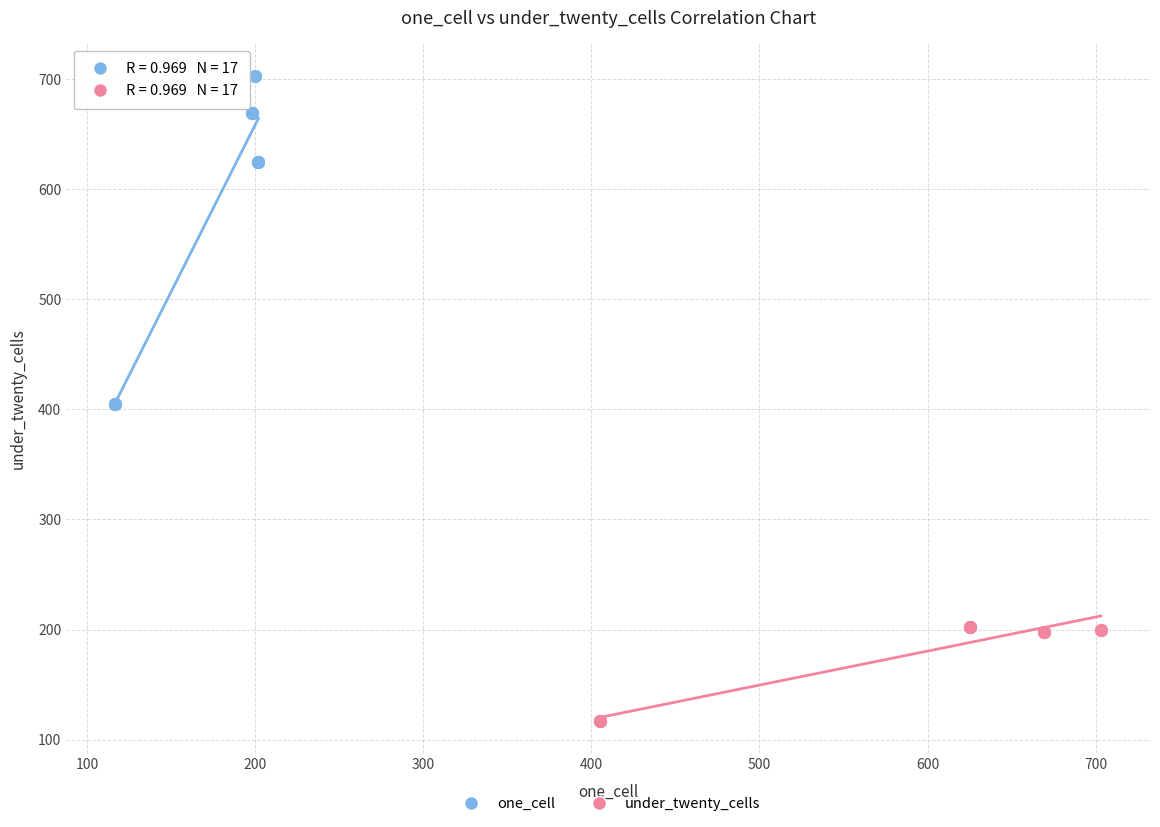

Which series has the largest Y range (max minus min)?

one_cell